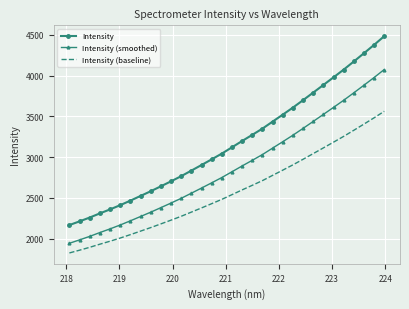

List the series in order of their overall mean, highest first.

Intensity, Intensity (smoothed), Intensity (baseline)